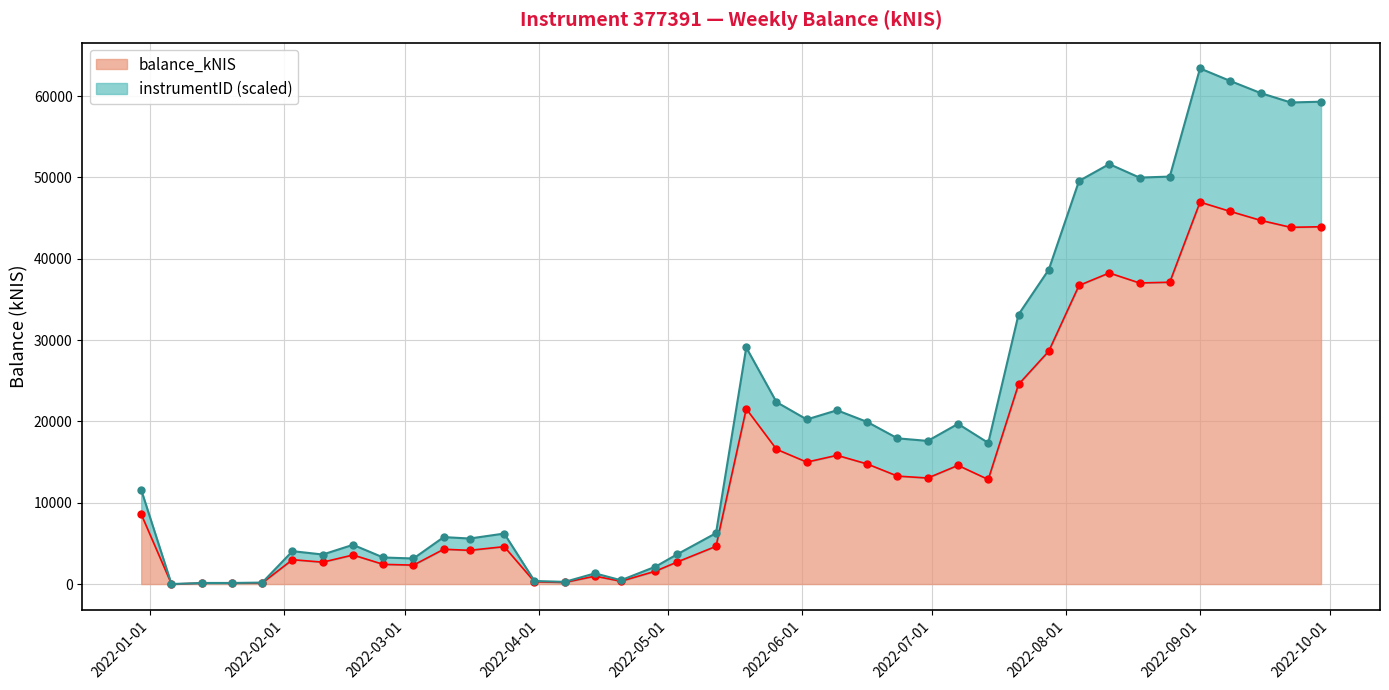

At which category does instrumentID_scaled reach its first local valley?

2022-01-06